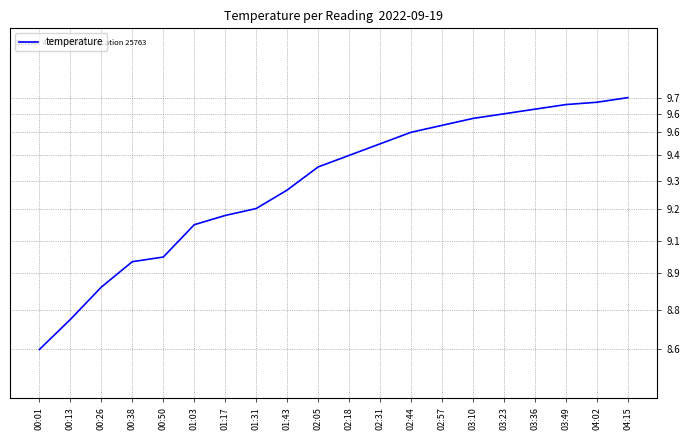

Does the chart display data point markers on the line(s)?

No